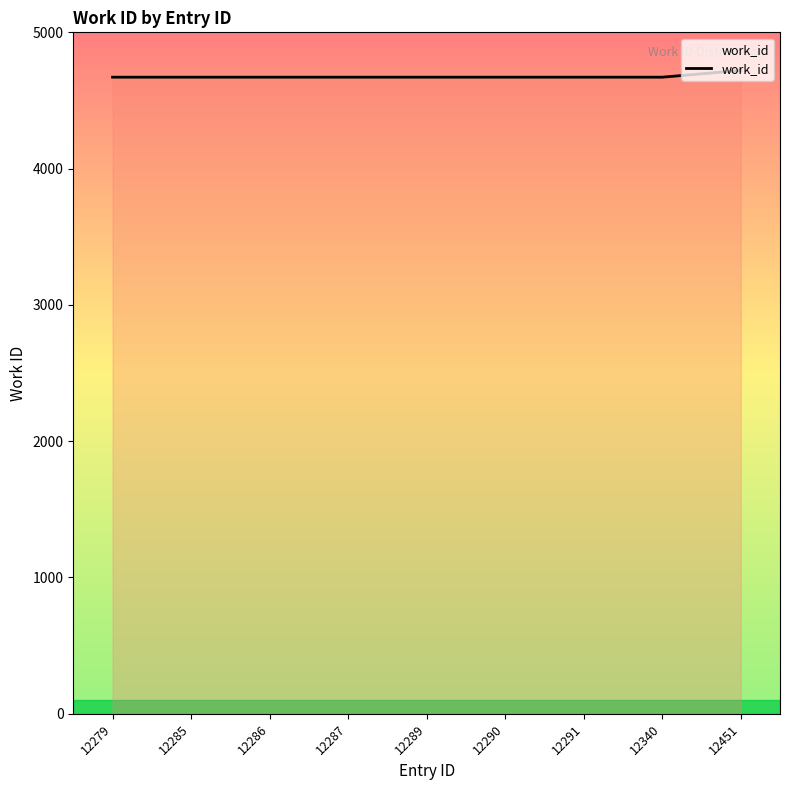

Count the number of data series in this chart.

1